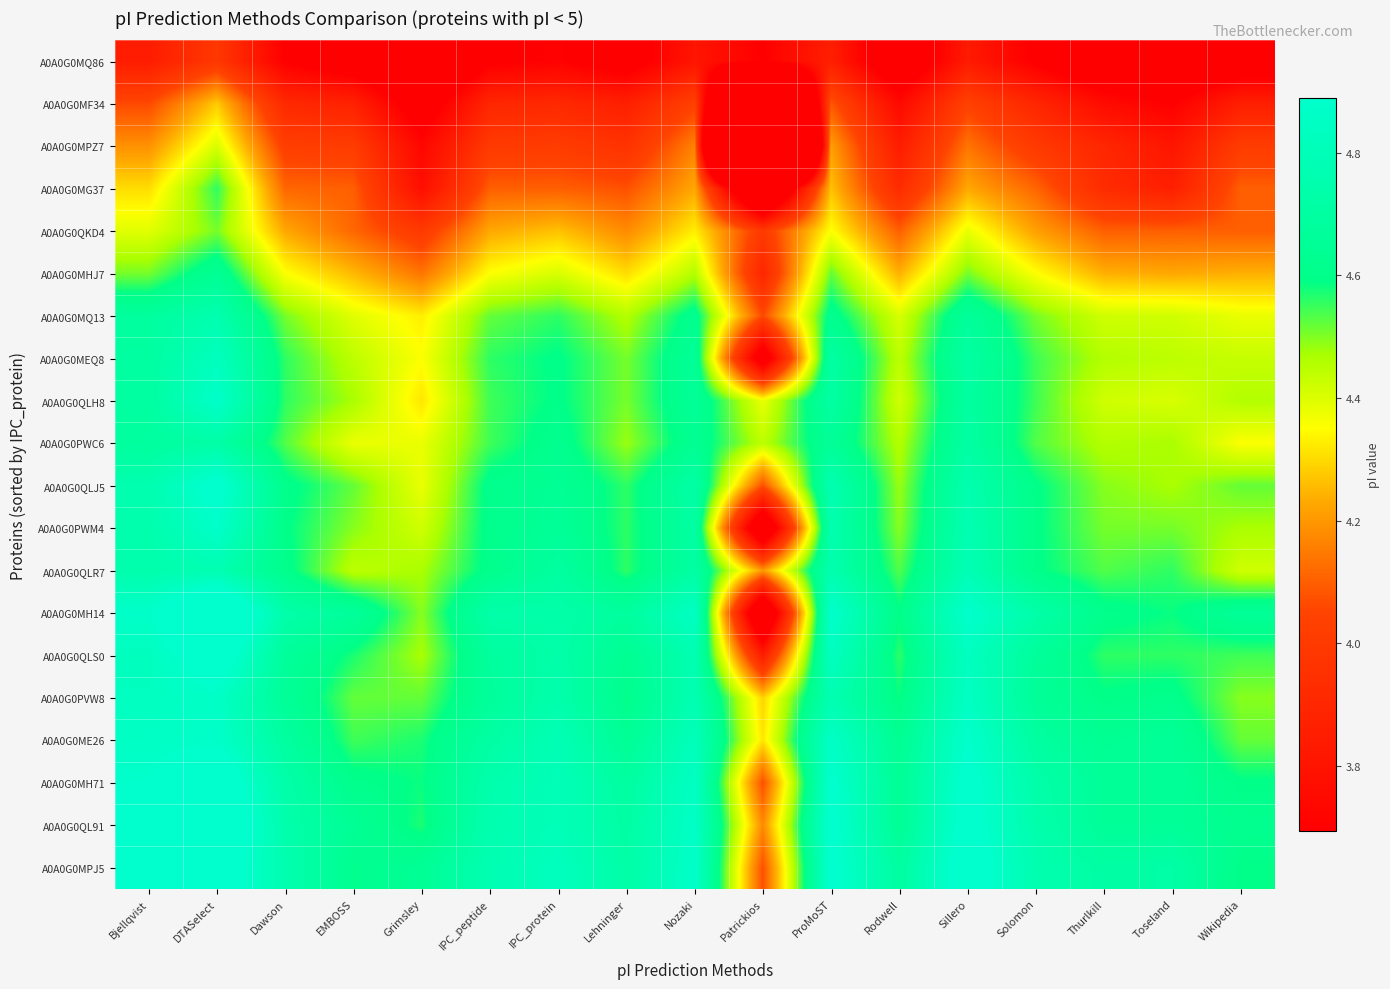

Between Grimsley and Lehninger, which is larger?

Lehninger